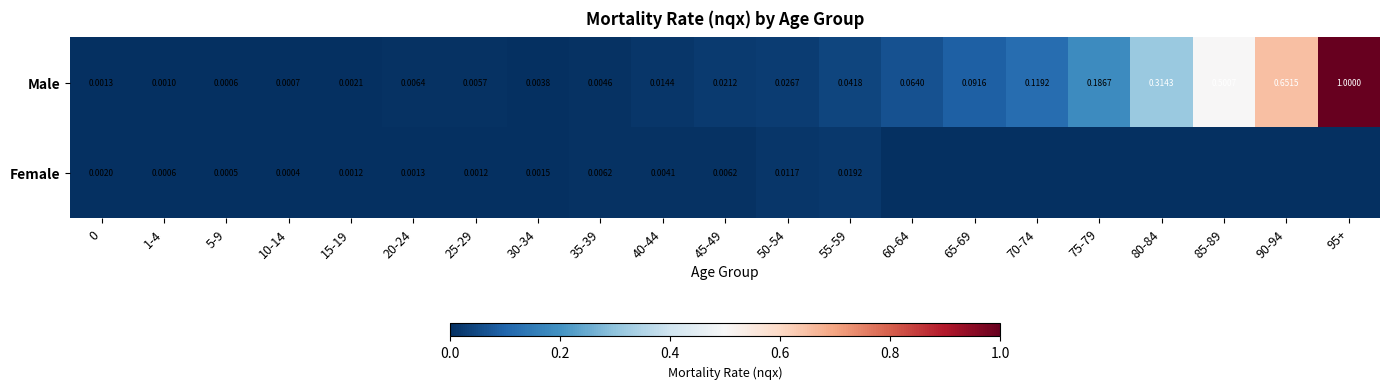

What is the spread (max minus min) of values at 80-84?

0.3